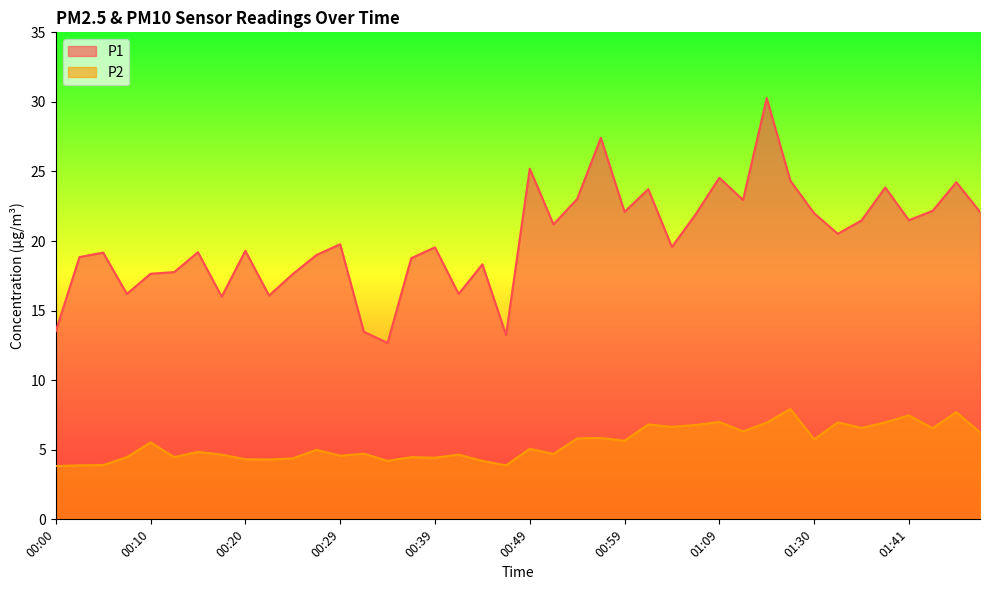

How many lines are shown in the chart?

2